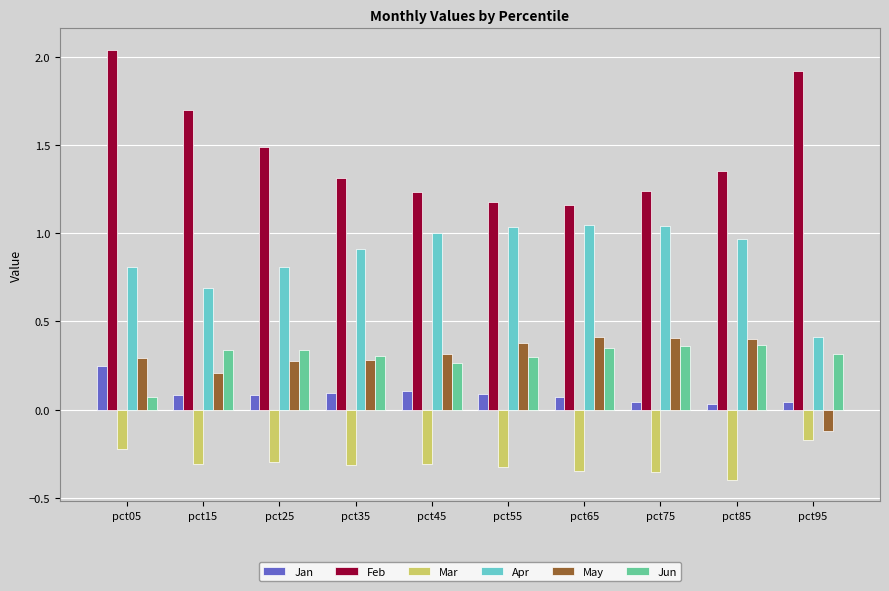

Which series has the largest range (max minus min)?

Feb